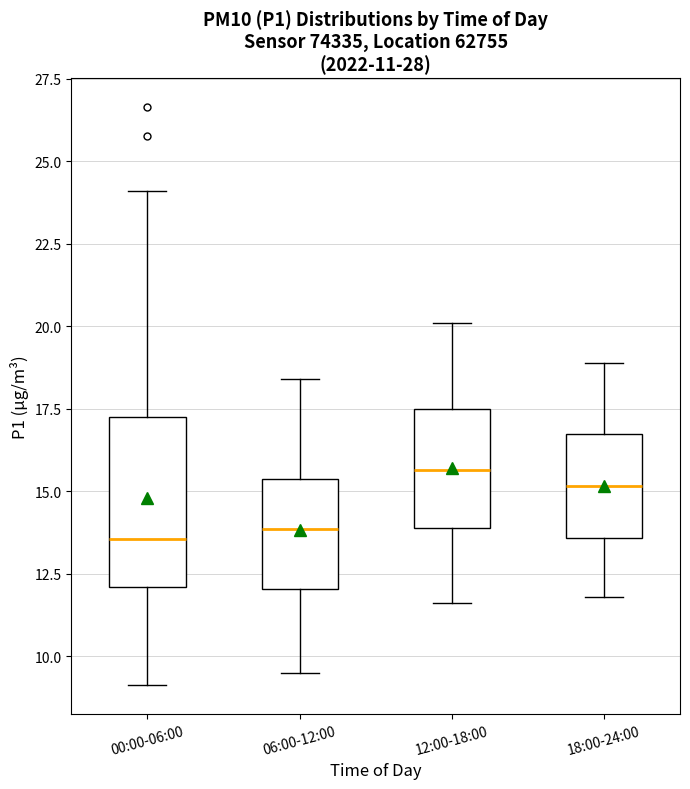

Which box's median line is the highest?

12:00-18:00